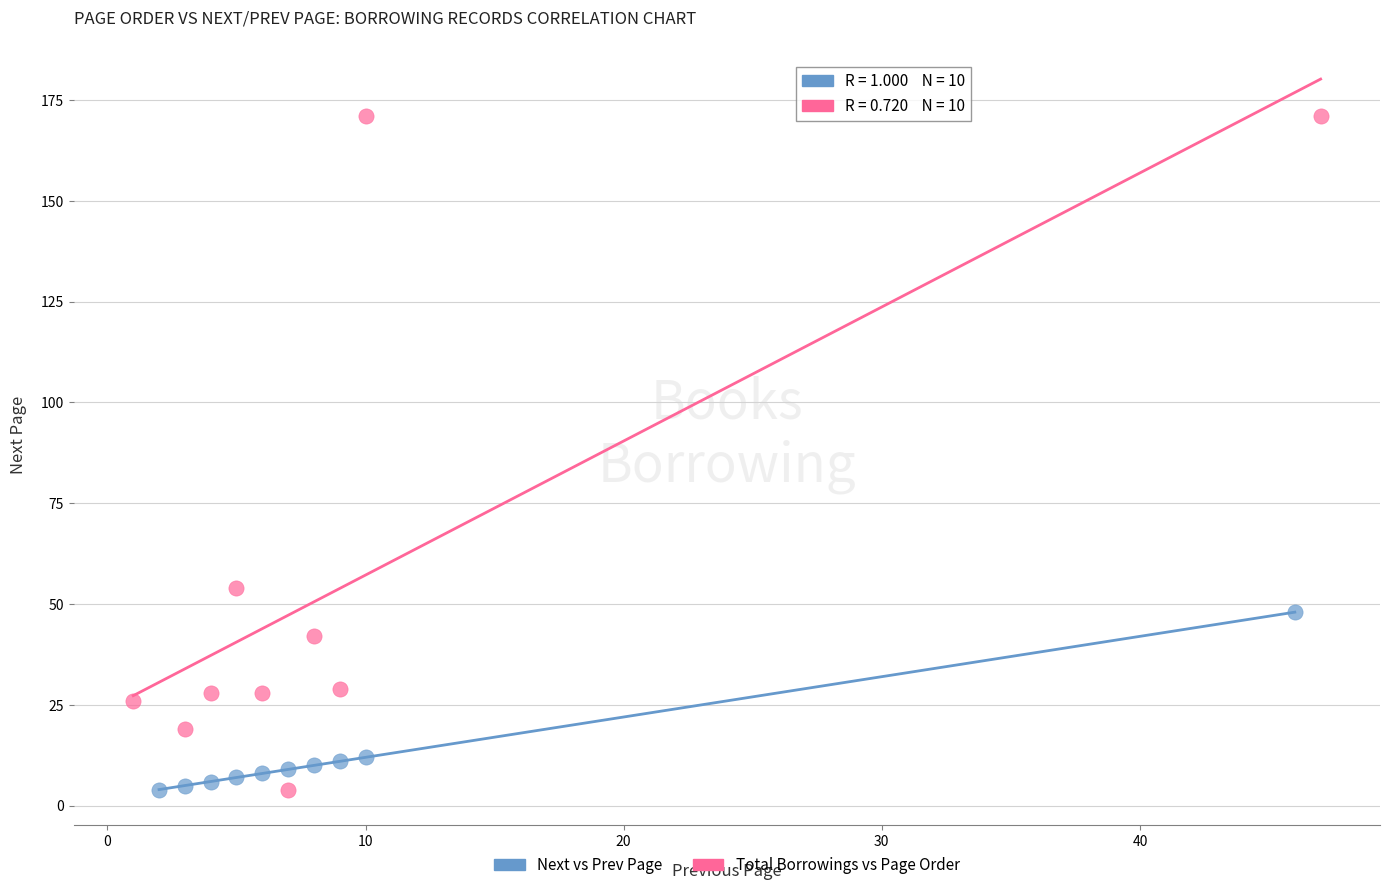

Which series contains the highest Y value?

Total Borrowings vs Page Order